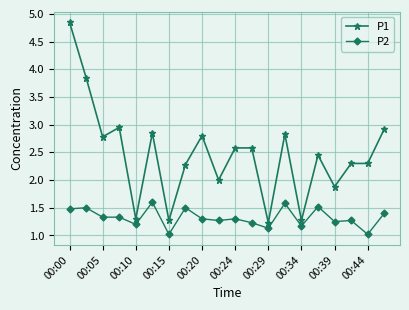

What is the value of the P2 point at the 11th from the left?

1.3